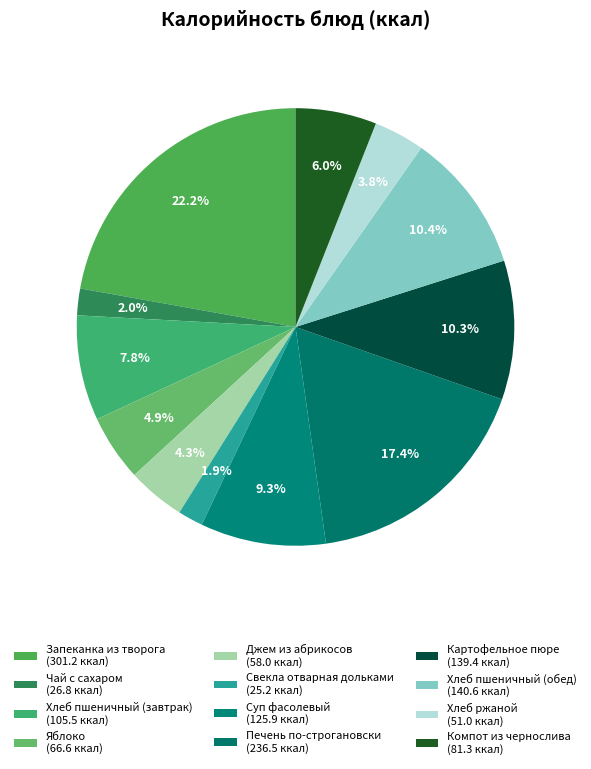

What percentage is the Хлеб пшеничный (завтрак) slice, to the nearest percent?

8%